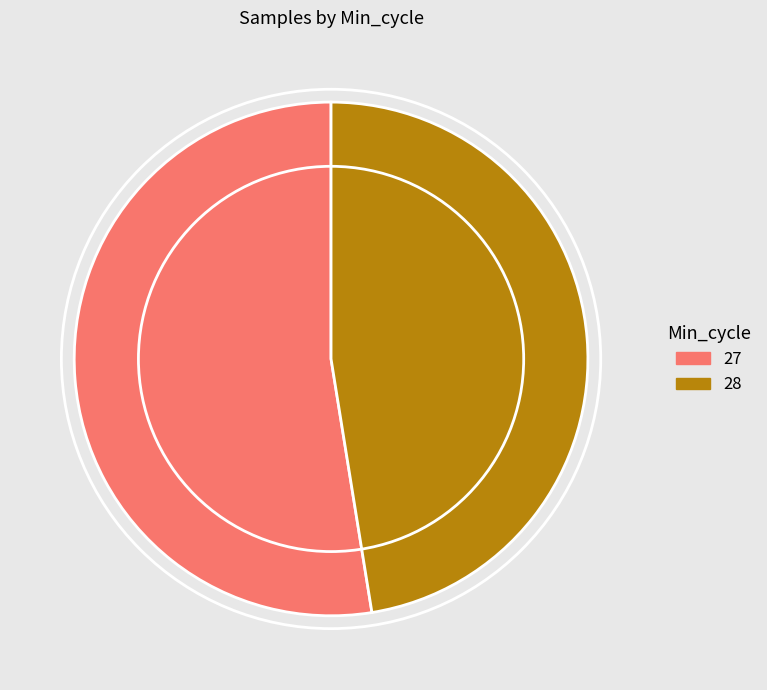

Approximately how many times larger is the value at 28 compared to 27?

0.9